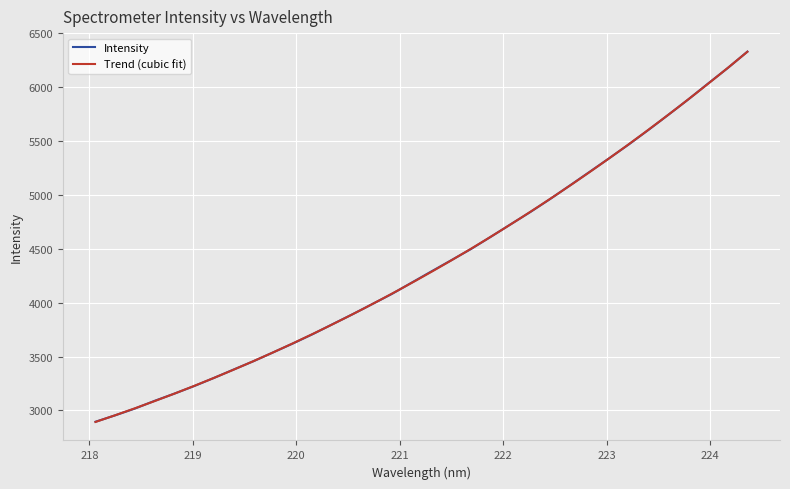

Which category has the lowest value across all series?

218.0596